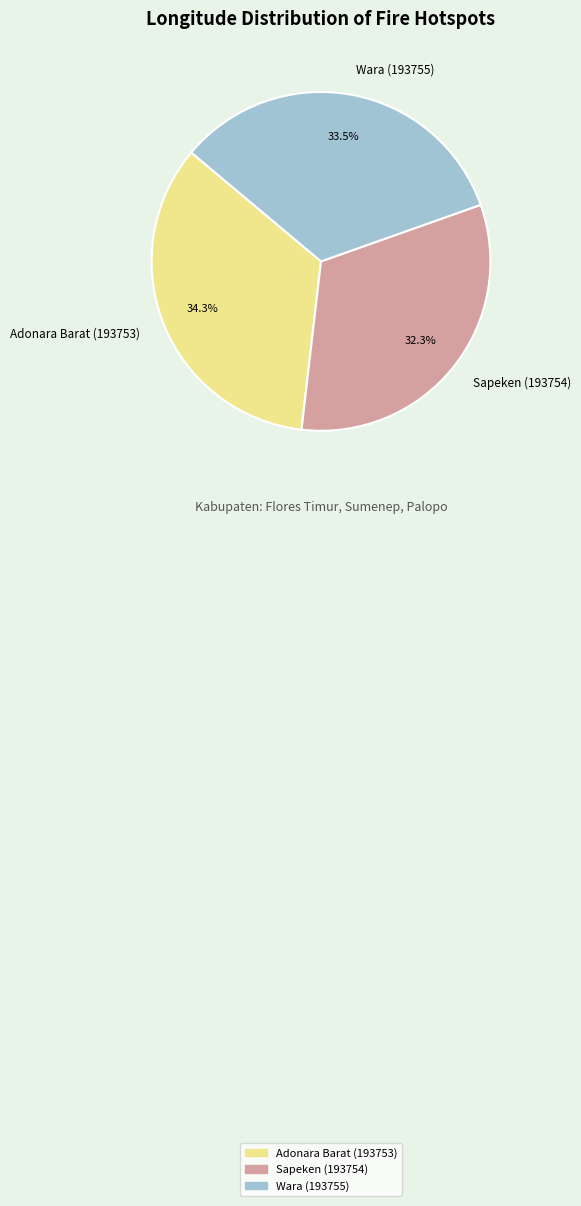

What is the smallest slice in the pie chart?

Sapeken (193754)